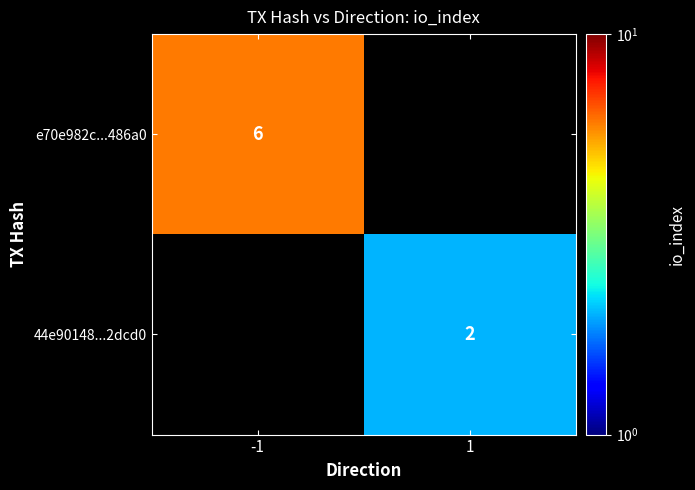

Which has a higher value, -1 or 1?

-1